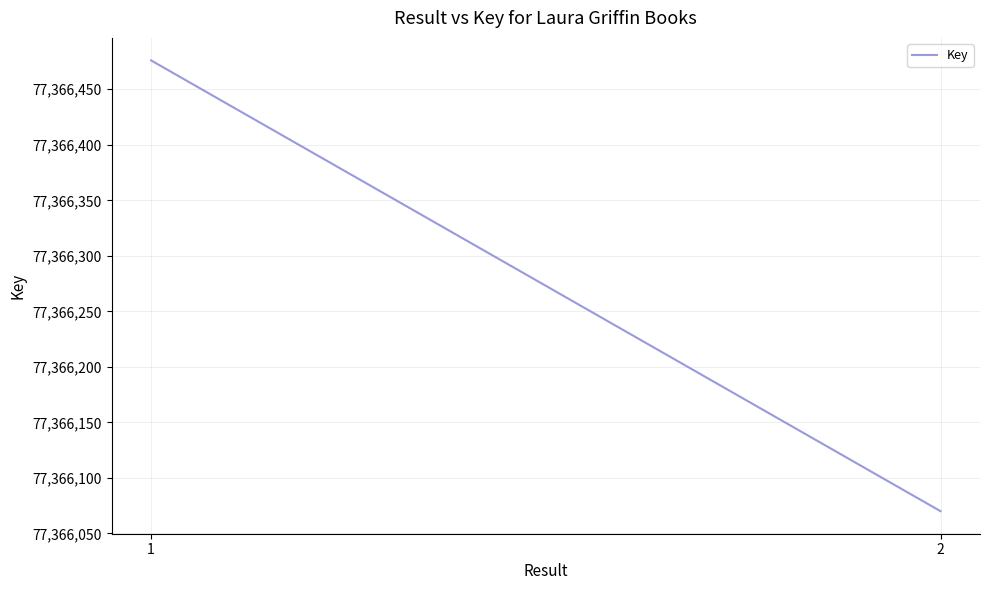

What is the change in value from 1 to 2?

-406